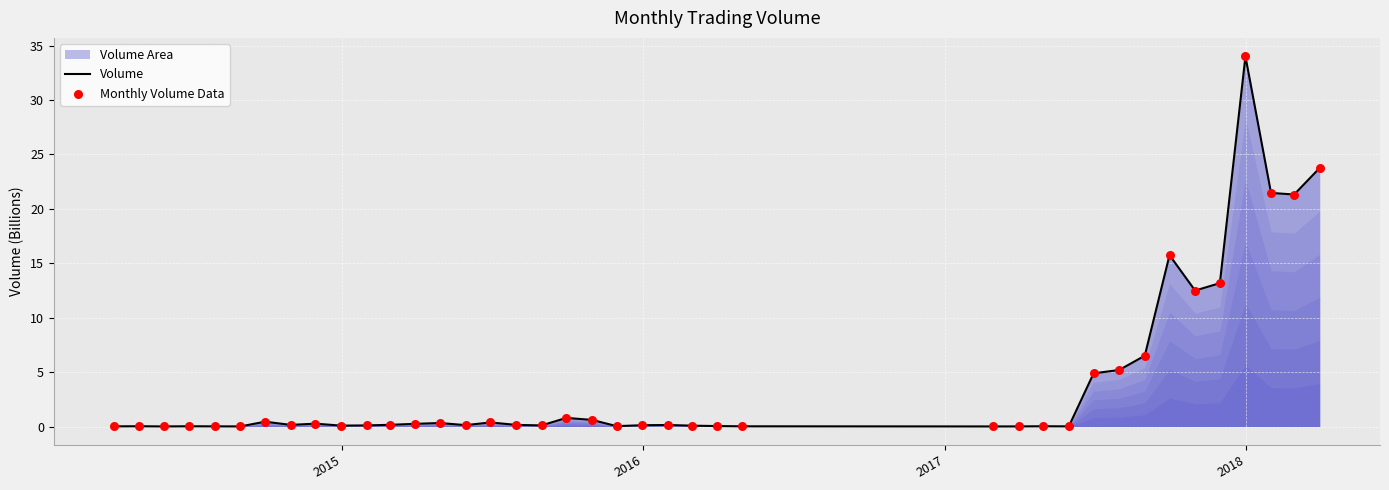

What is the maximum value shown in the chart?

34.0